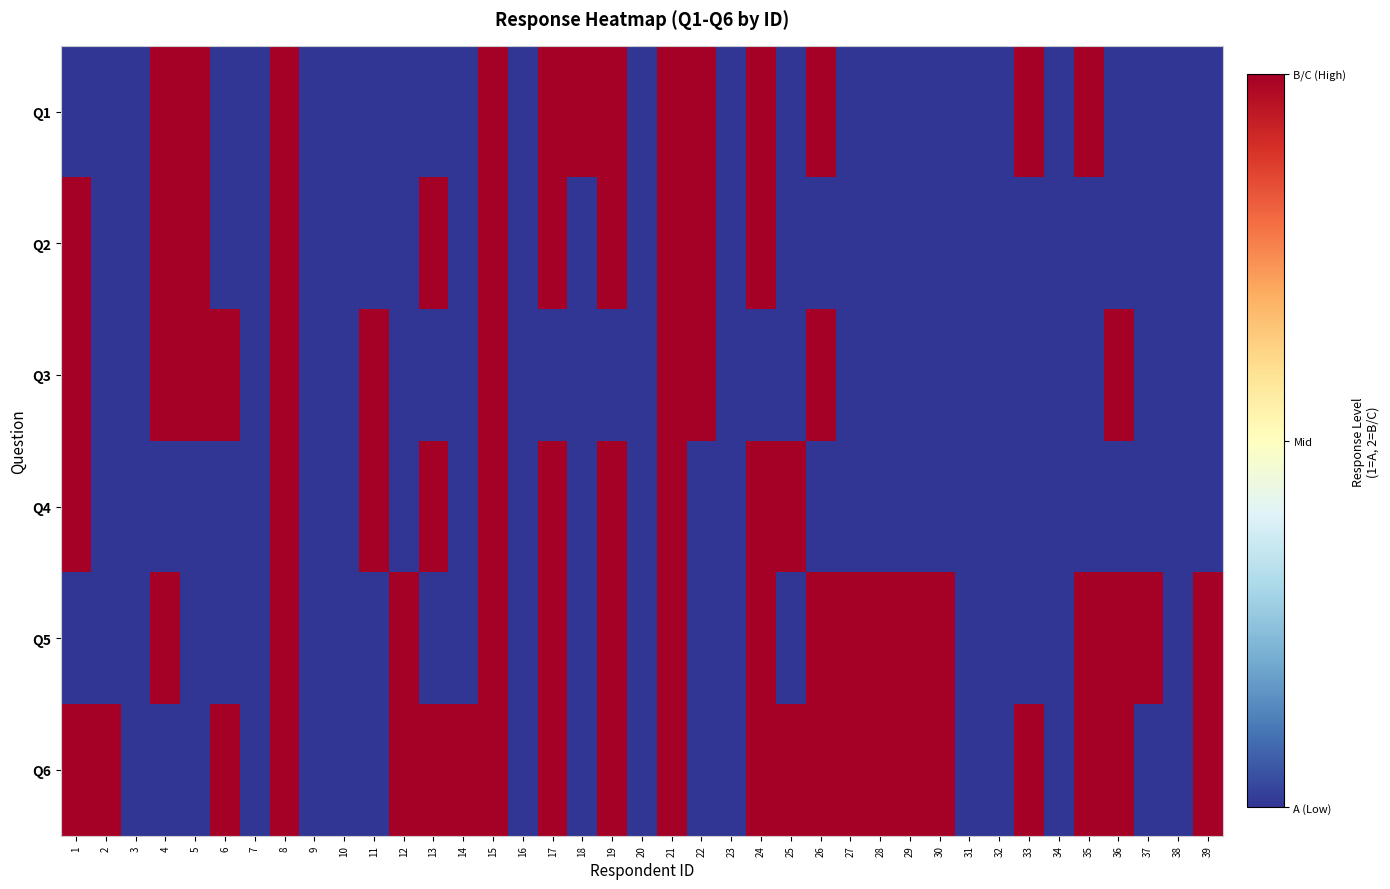

How many categories are shown in the chart?

39